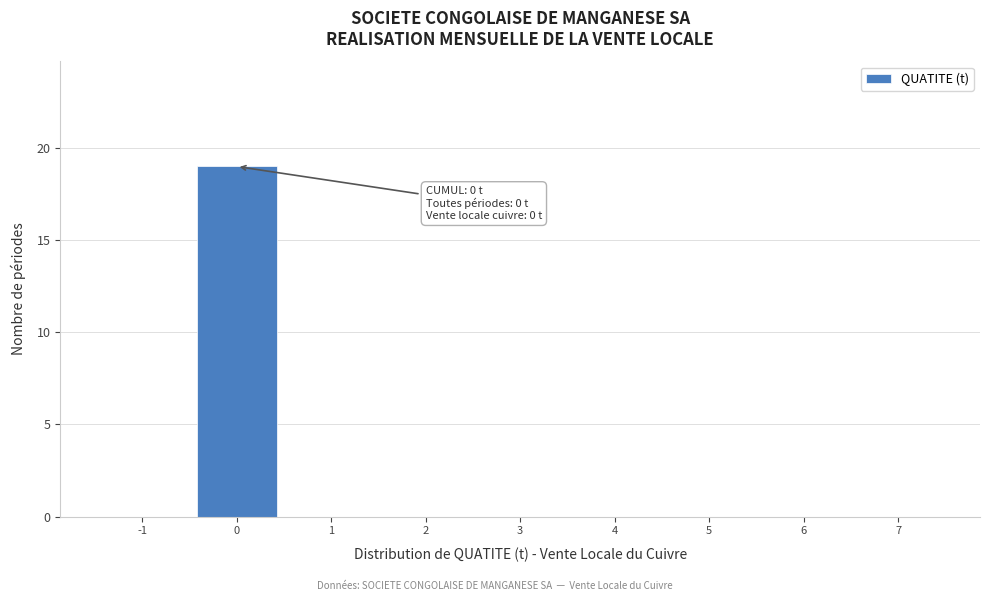

Reading left to right, transcribe all the data shown in this chart.

-1=0	0=19	1=0	2=0	3=0	4=0	5=0	6=0	7=0